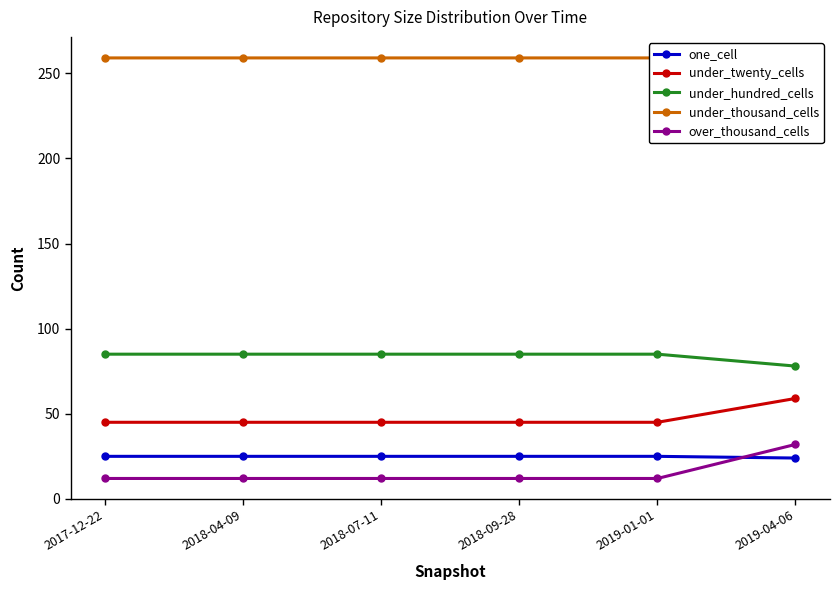

Reading left to right, list all the values displayed in this chart.

one_cell: 2017-12-22=25	2018-04-09=25	2018-07-11=25	2018-09-28=25	2019-01-01=25	2019-04-06=24
under_twenty_cells: 2017-12-22=45	2018-04-09=45	2018-07-11=45	2018-09-28=45	2019-01-01=45	2019-04-06=59
under_hundred_cells: 2017-12-22=85	2018-04-09=85	2018-07-11=85	2018-09-28=85	2019-01-01=85	2019-04-06=78
under_thousand_cells: 2017-12-22=259	2018-04-09=259	2018-07-11=259	2018-09-28=259	2019-01-01=259	2019-04-06=252
over_thousand_cells: 2017-12-22=12	2018-04-09=12	2018-07-11=12	2018-09-28=12	2019-01-01=12	2019-04-06=32